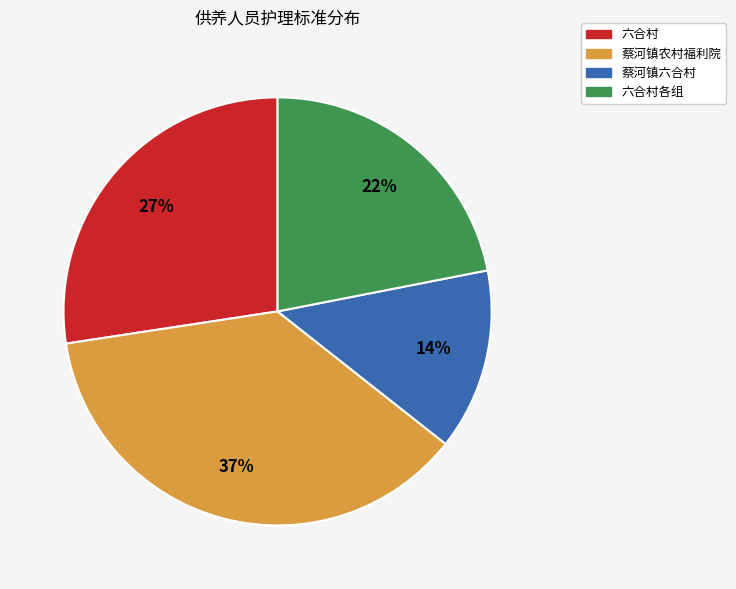

Is there any slice that represents more than half of the pie?

No